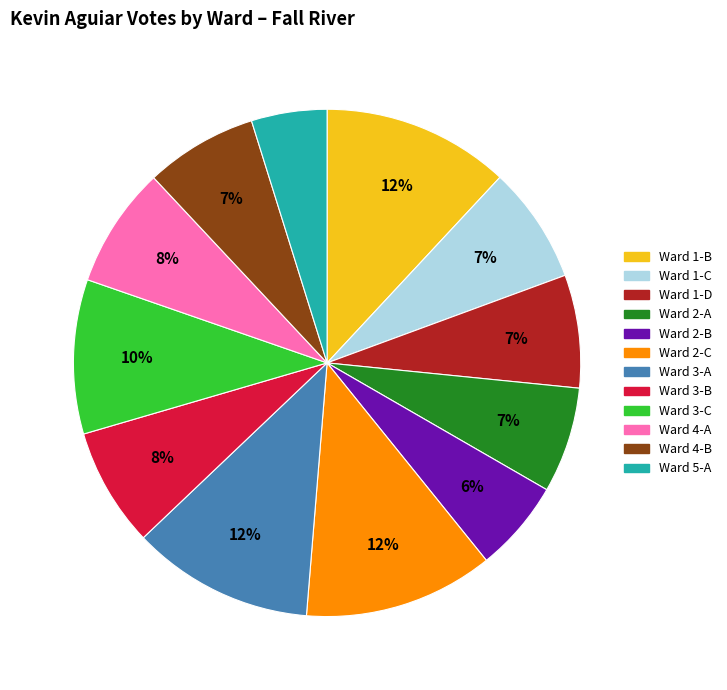

Which slice is the smallest?

Ward 5-A